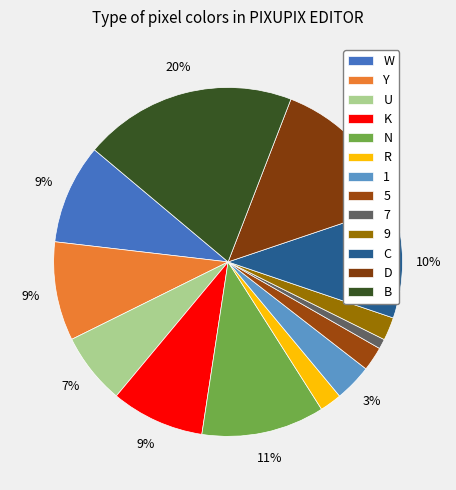

True or false: D accounts for 14% of the total.

True